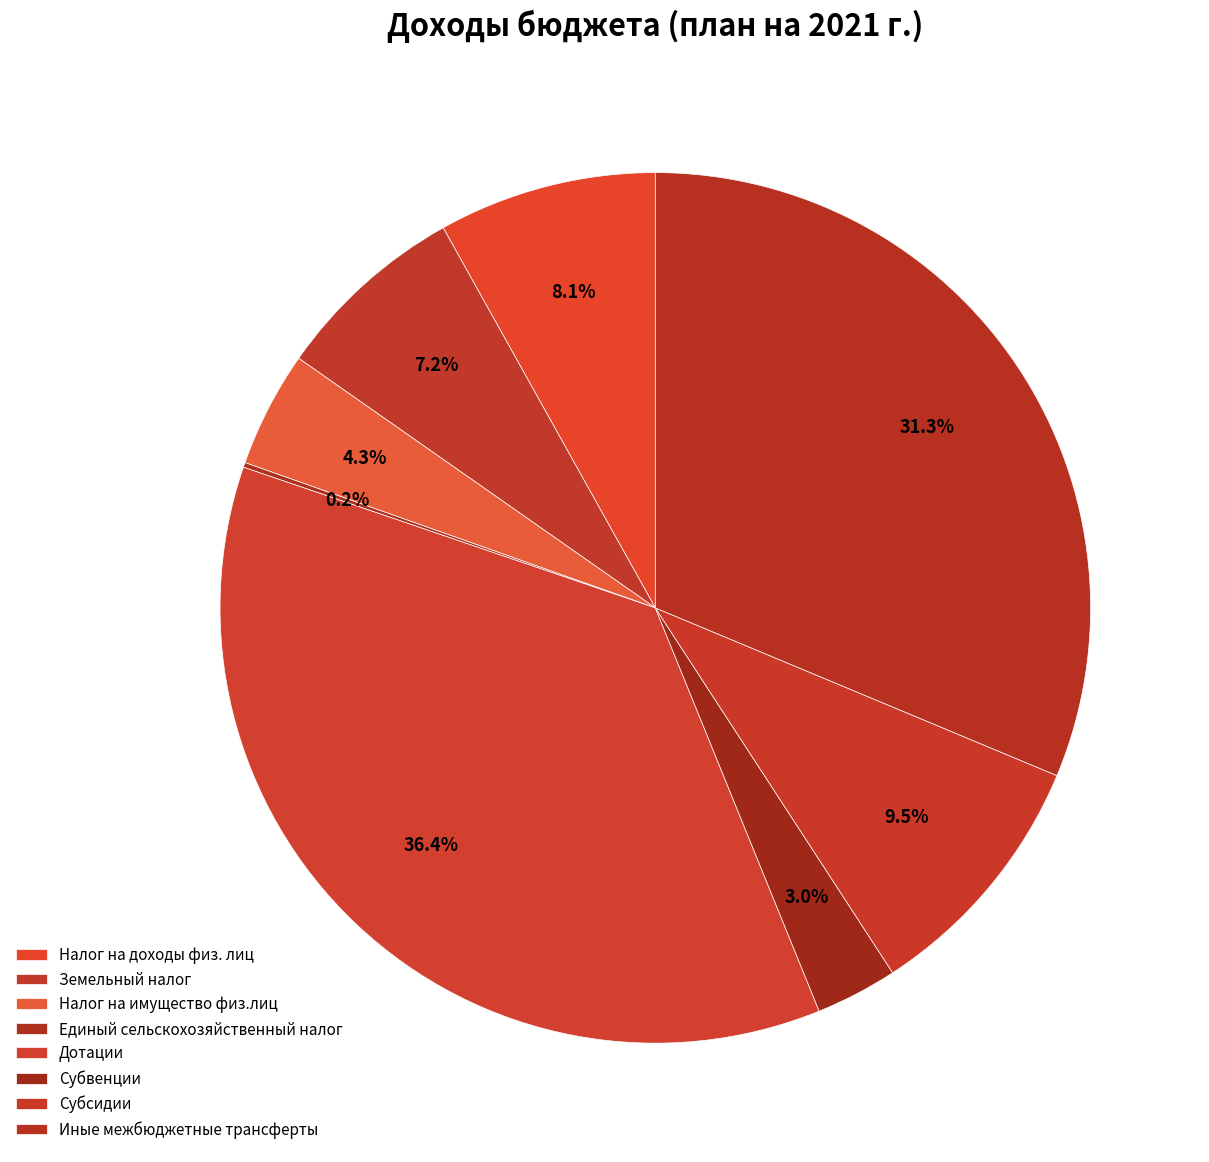

To the nearest percent, what portion does Налог на имущество физ.лиц represent?

4%